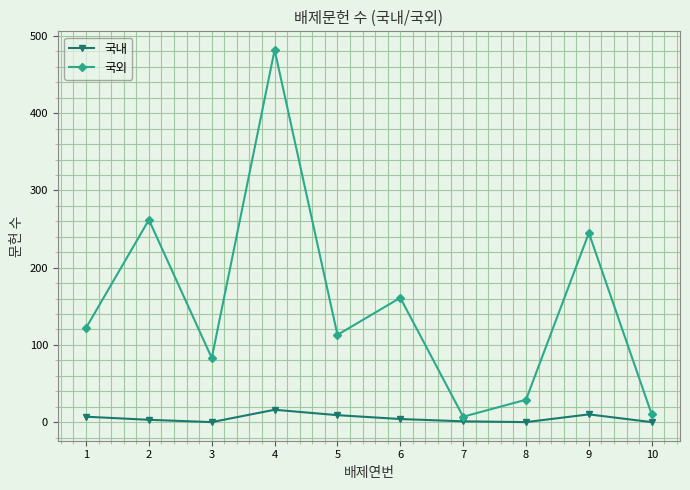

Rank the series at 10 from highest to lowest value.

국외, 국내